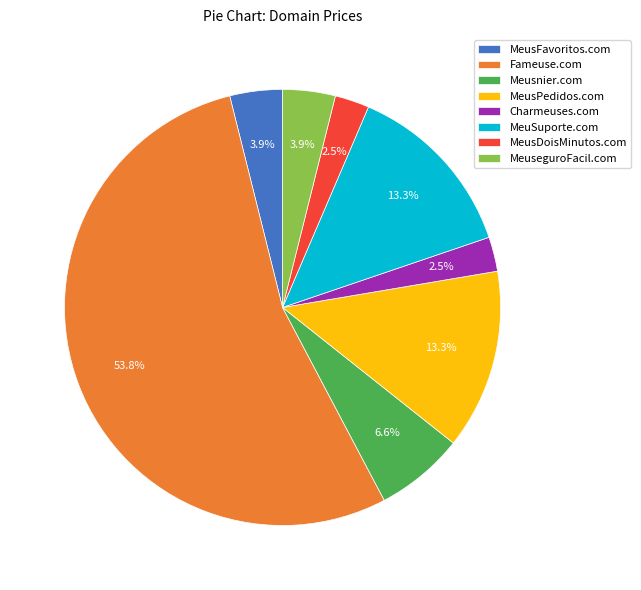

Between MeusDoisMinutos.com and Meusnier.com, which is larger?

Meusnier.com